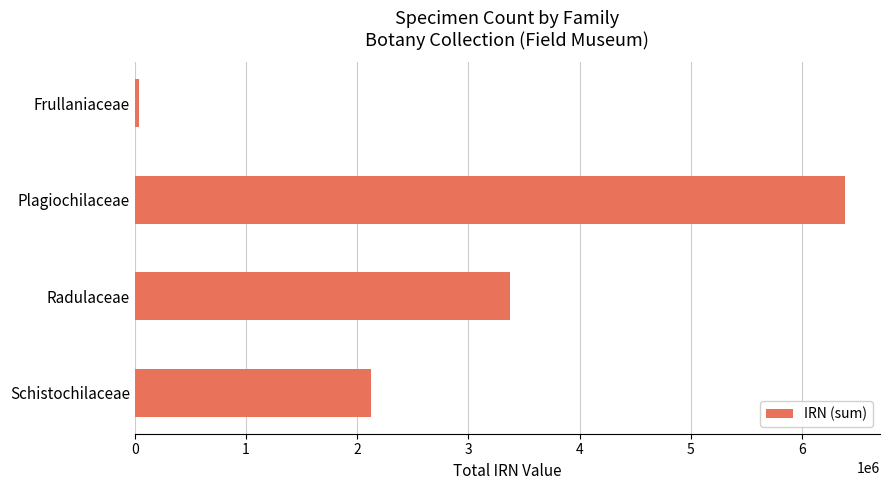

How many distinct data groups are displayed?

1